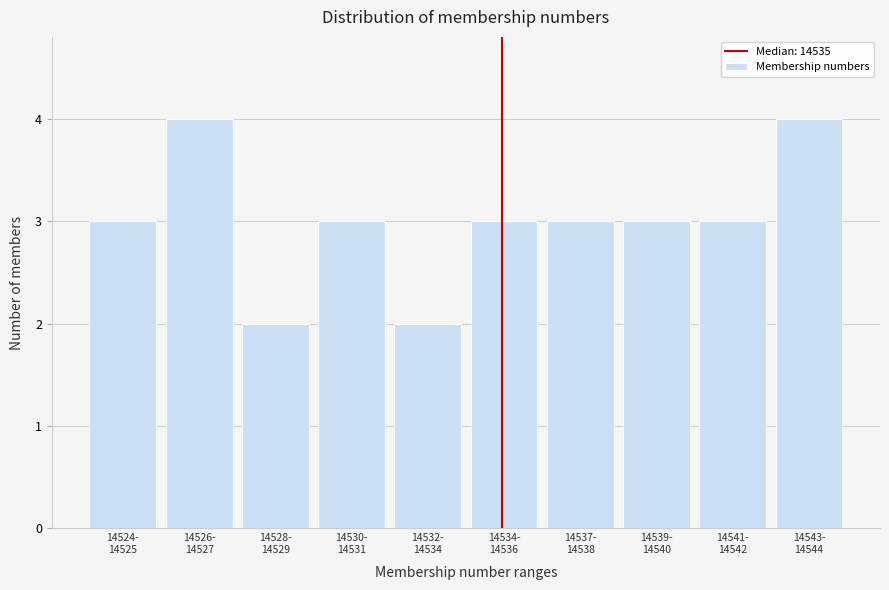

Reading right to left, list all the values displayed in this chart.

4	3	3	3	3	2	3	2	4	3